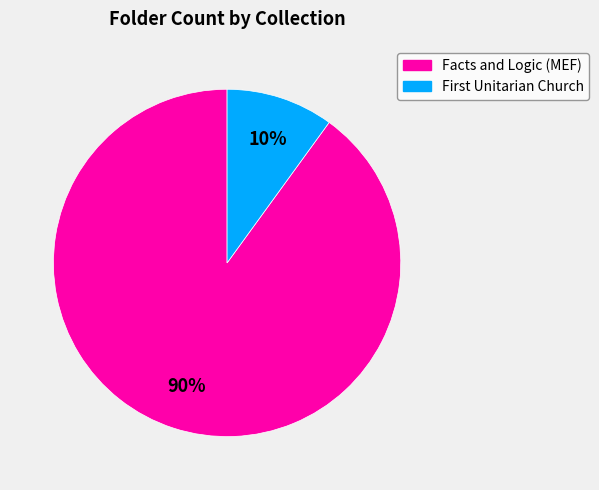

Is there any slice that represents more than half of the pie?

Yes